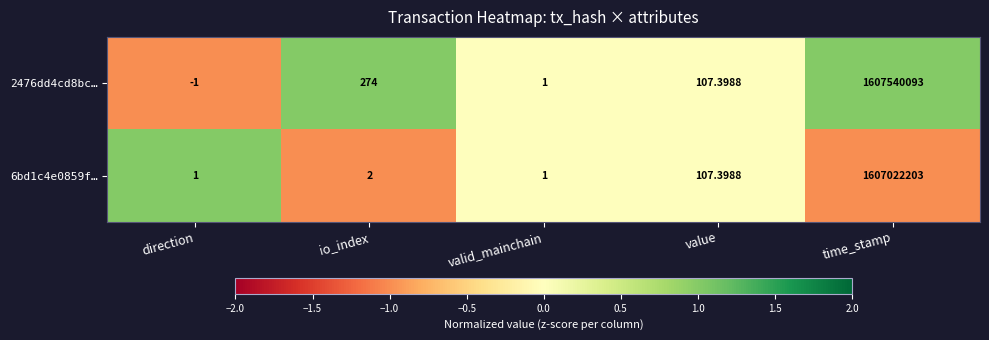

At which label does 2476dd4cd8bc… first exceed 107?

io_index